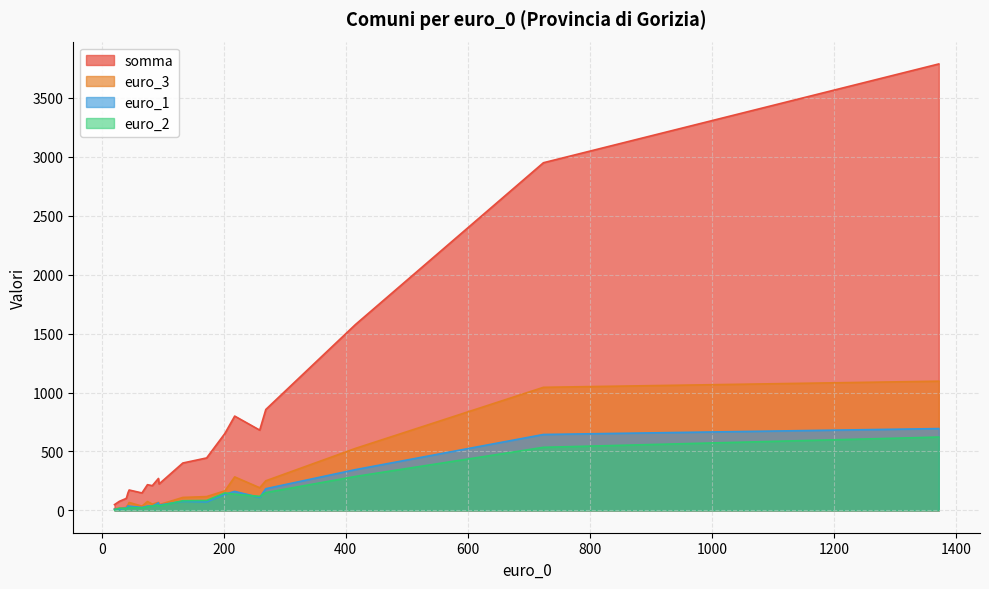

What is the difference between the maximum and minimum values in the somma series?

3738